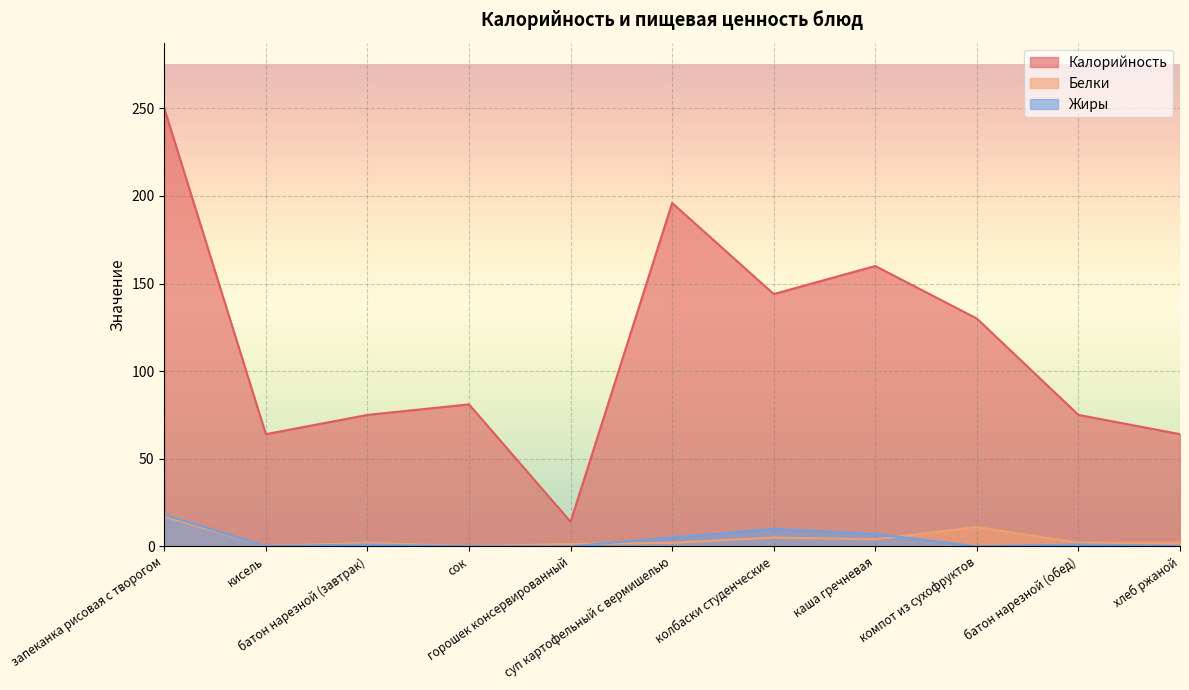

Where does the Калорийность series first go above 81?

запеканка рисовая с творогом